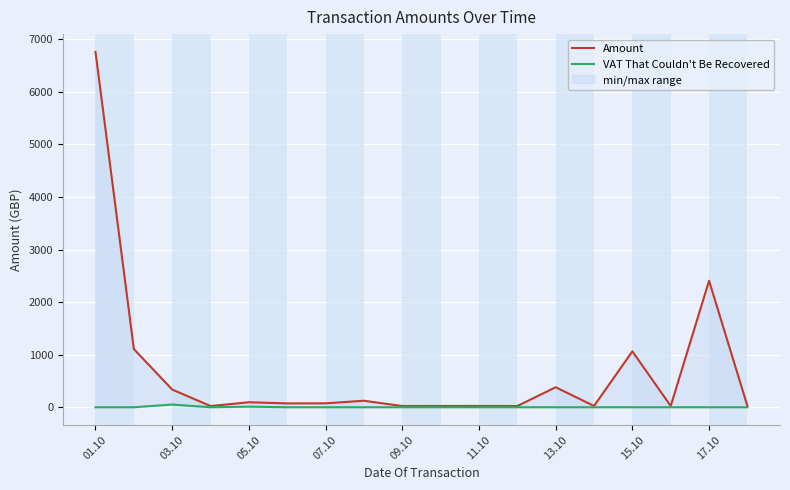

What are all the series names shown in the legend?

Amount, VAT That Couldn't Be Recovered